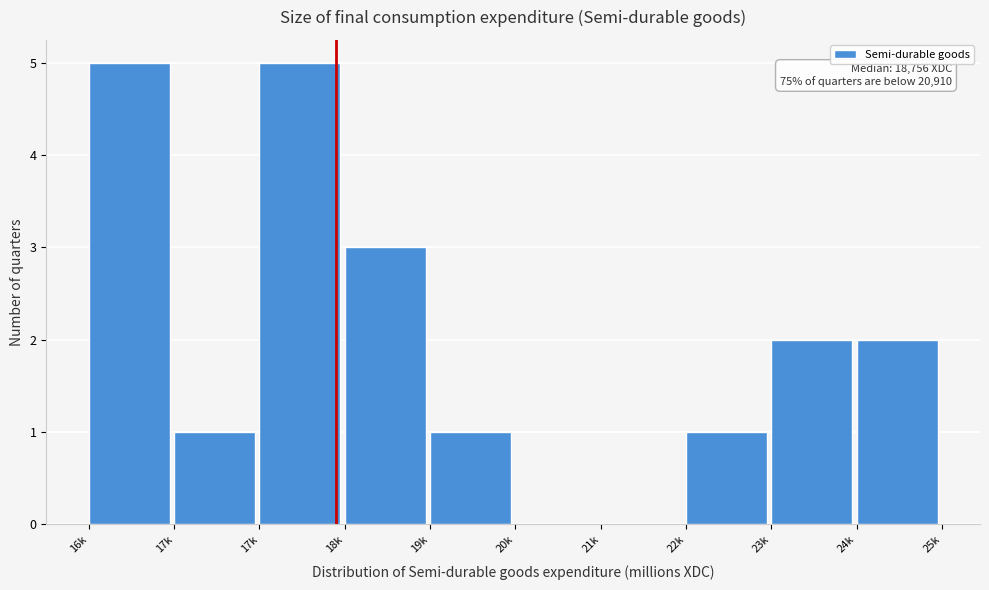

Are the bars horizontal?

No